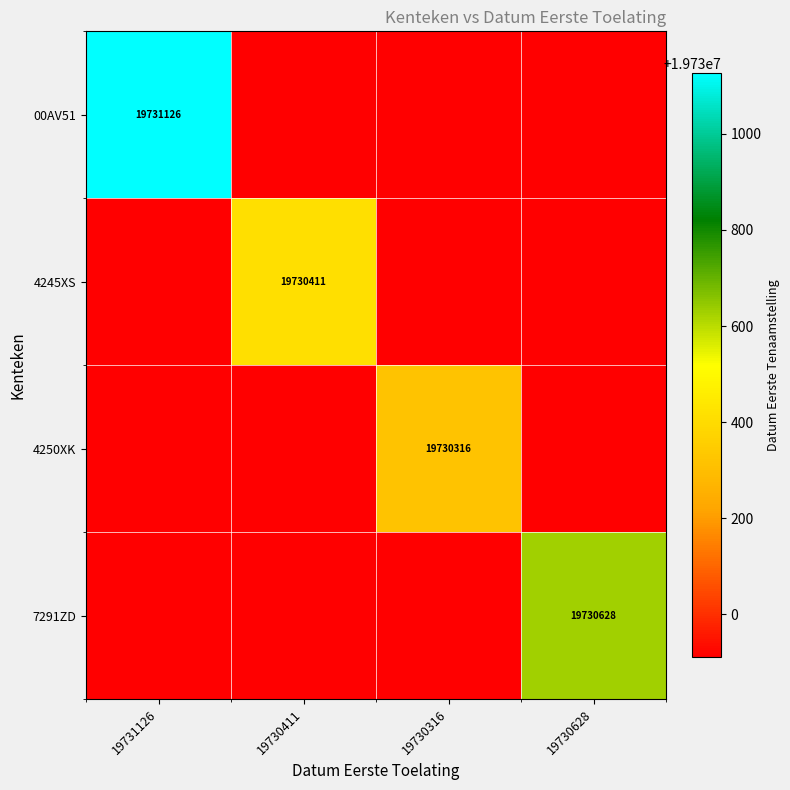

Is it true that 7291ZD equals 19730628 at 19730628?

True